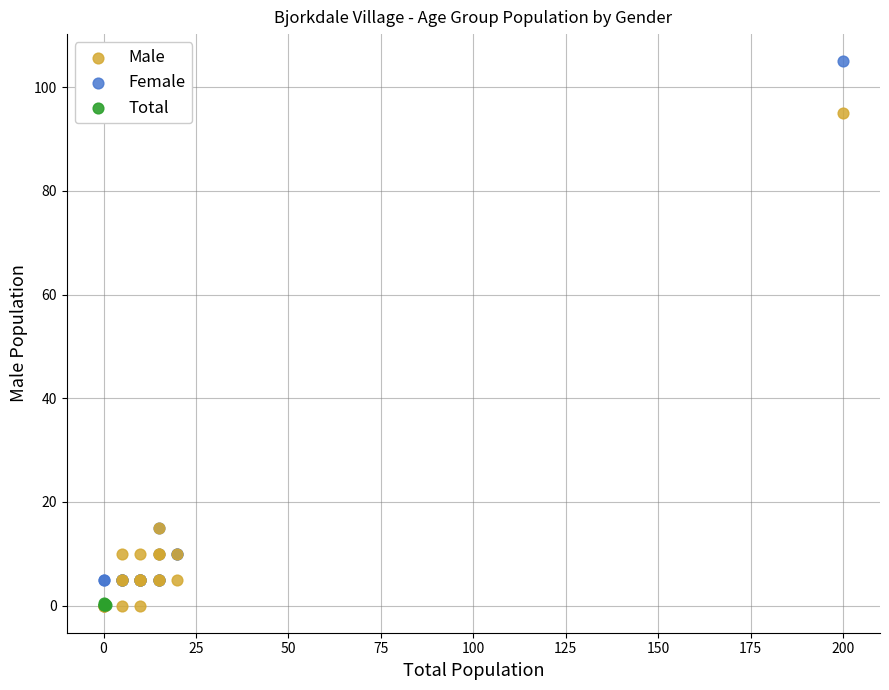

Which series reaches the maximum Y coordinate?

Female